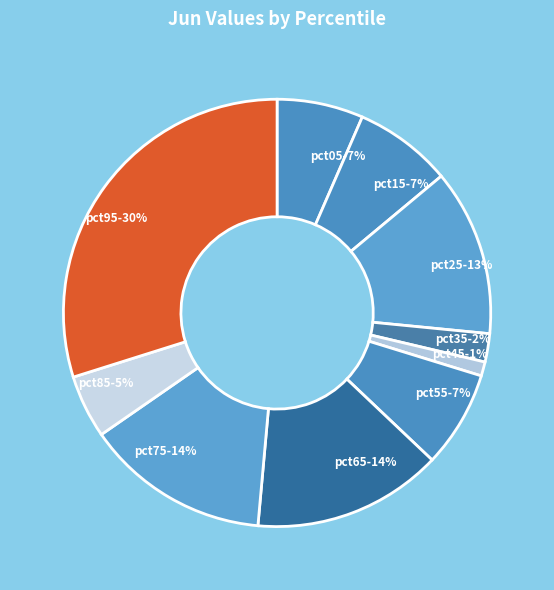

Is pct05 the majority of the pie?

No